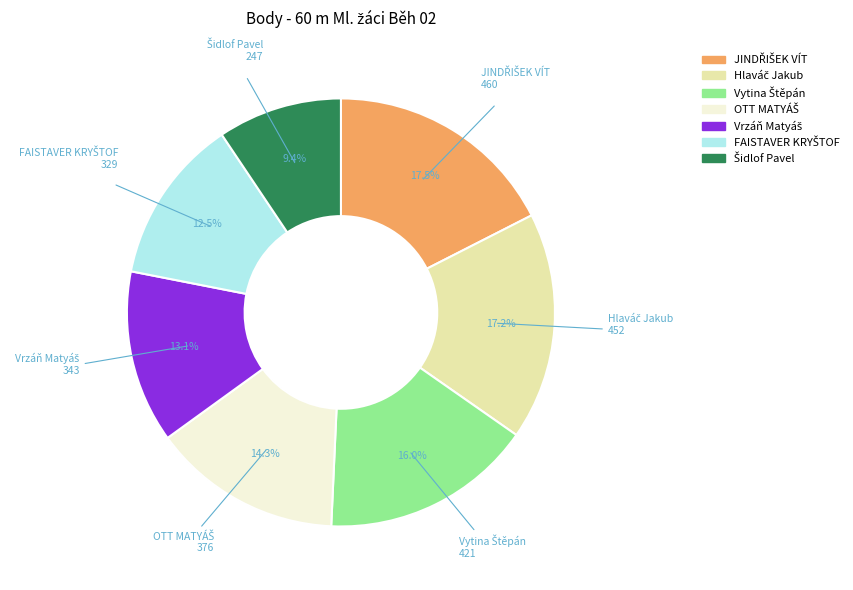

Does any single category account for the majority?

No